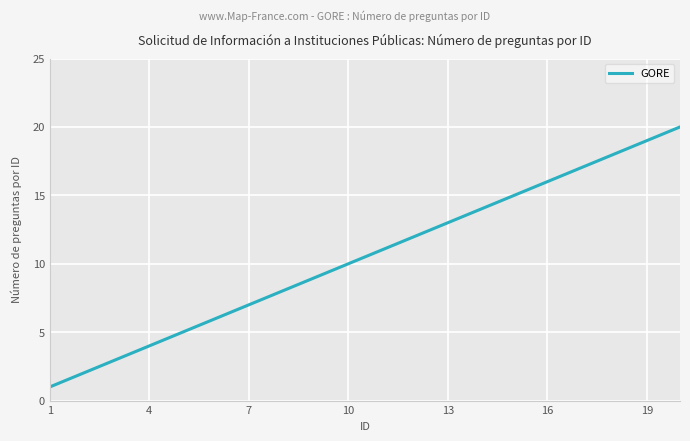

How many lines are shown in the chart?

1